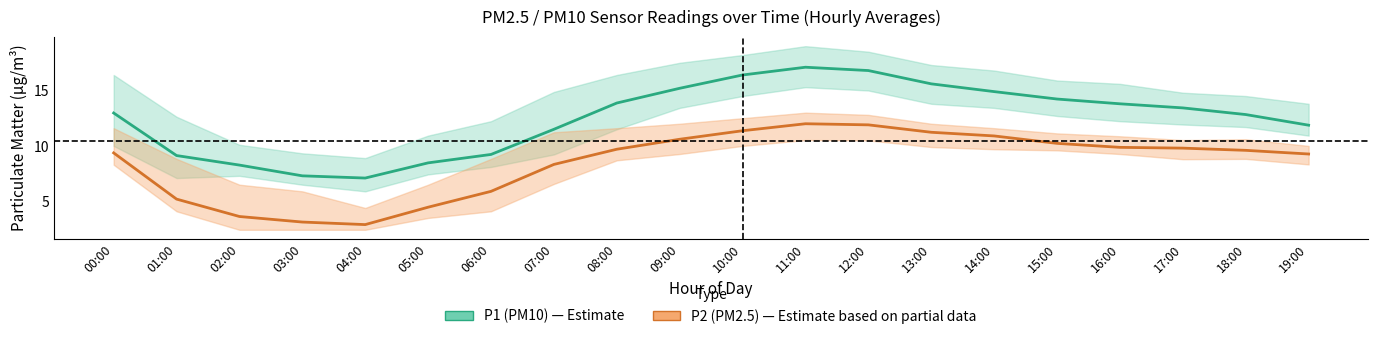

At which category is the sum across all series the highest?

11:00